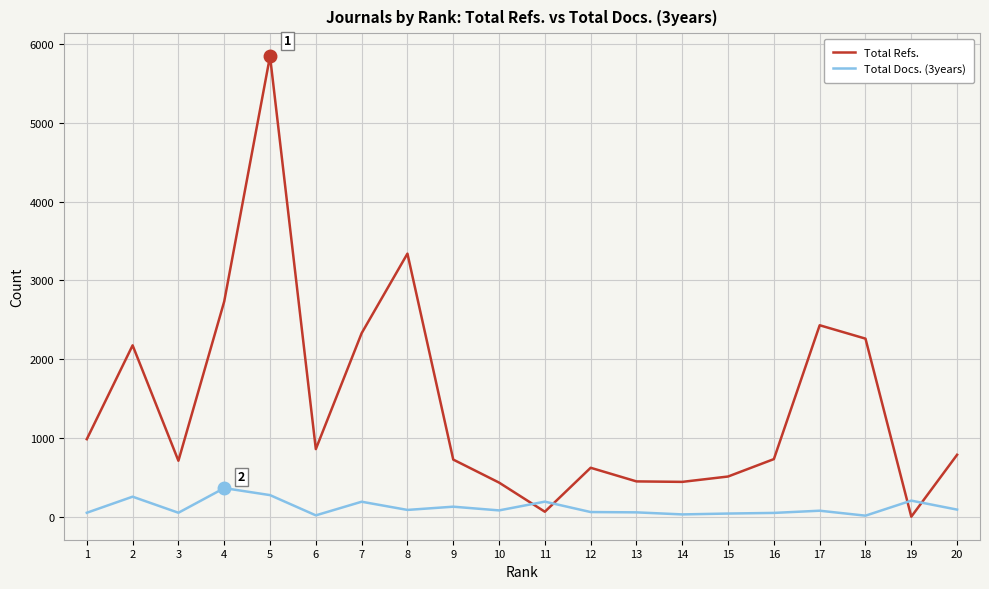

What is the greatest value displayed?

5845